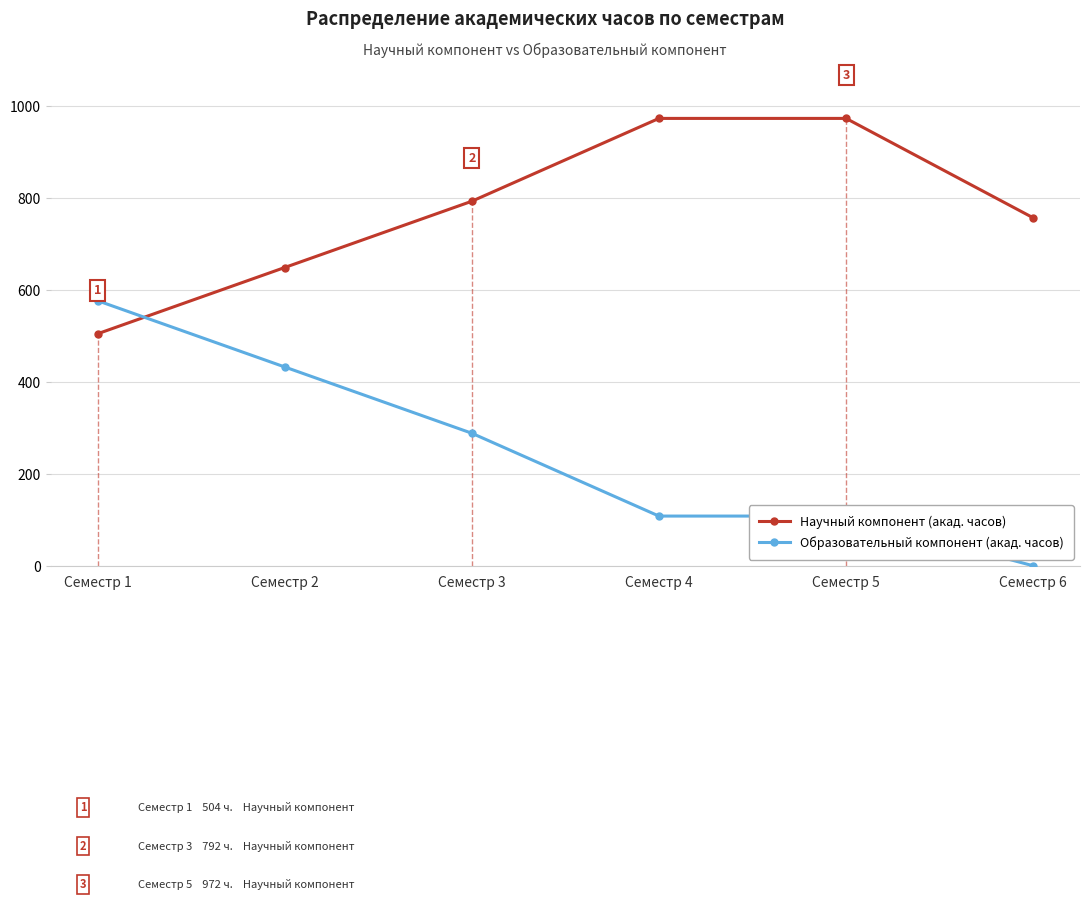

What is the average value of the Научный компонент (акад. часов) series?

774